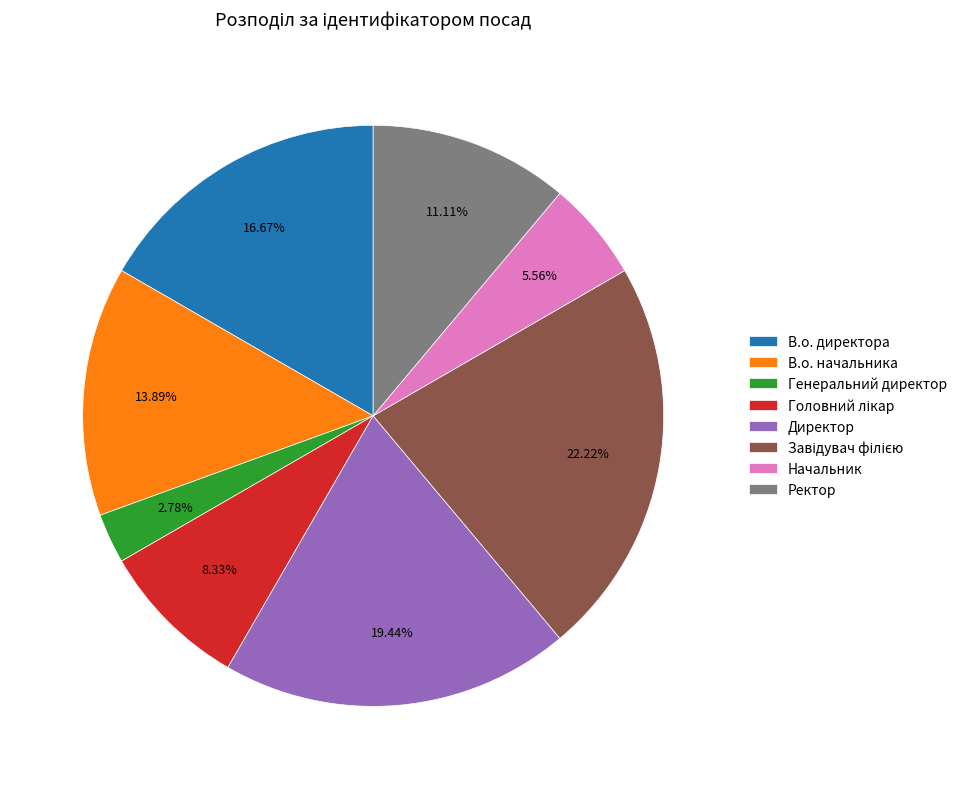

Is there any slice that represents more than half of the pie?

No